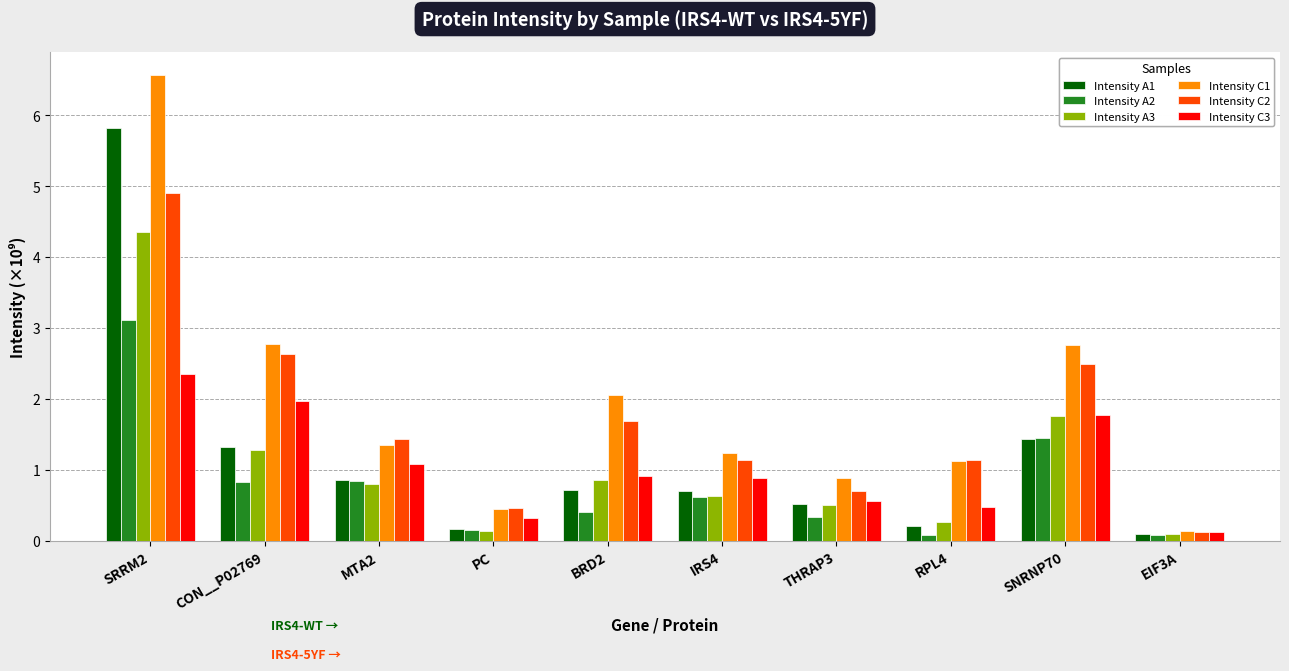

At which category does the chart reach its peak across all series?

SRRM2